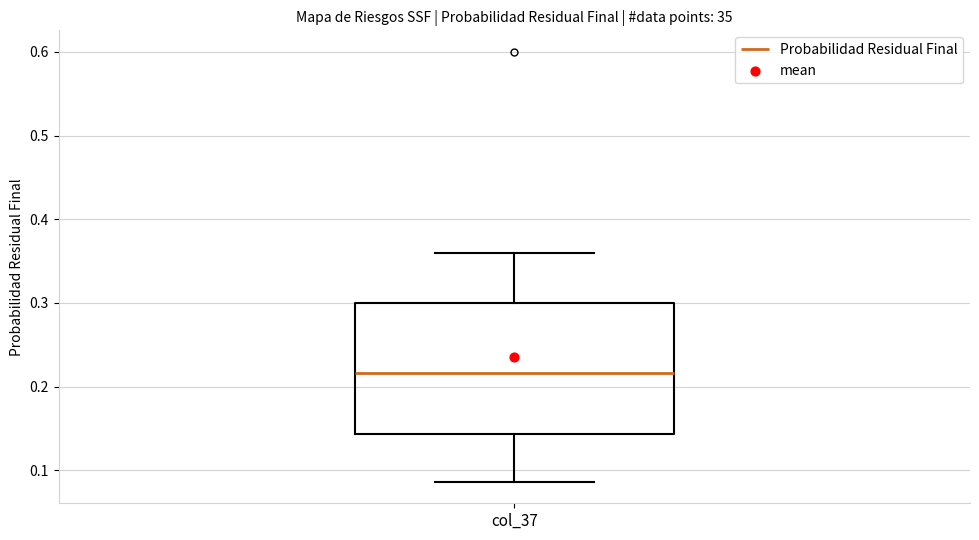

Where is the lower edge of the box for col_37 on the y-axis? The values are not printed on the chart, so give them approximately, as read against the axis.

0.14